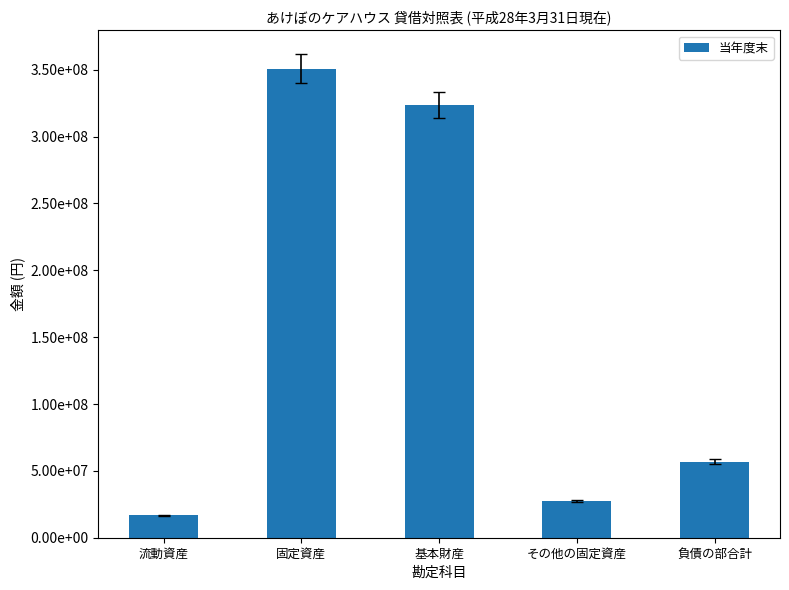

What is the difference between the values at その他の固定資産 and 負債の部合計?

29576004